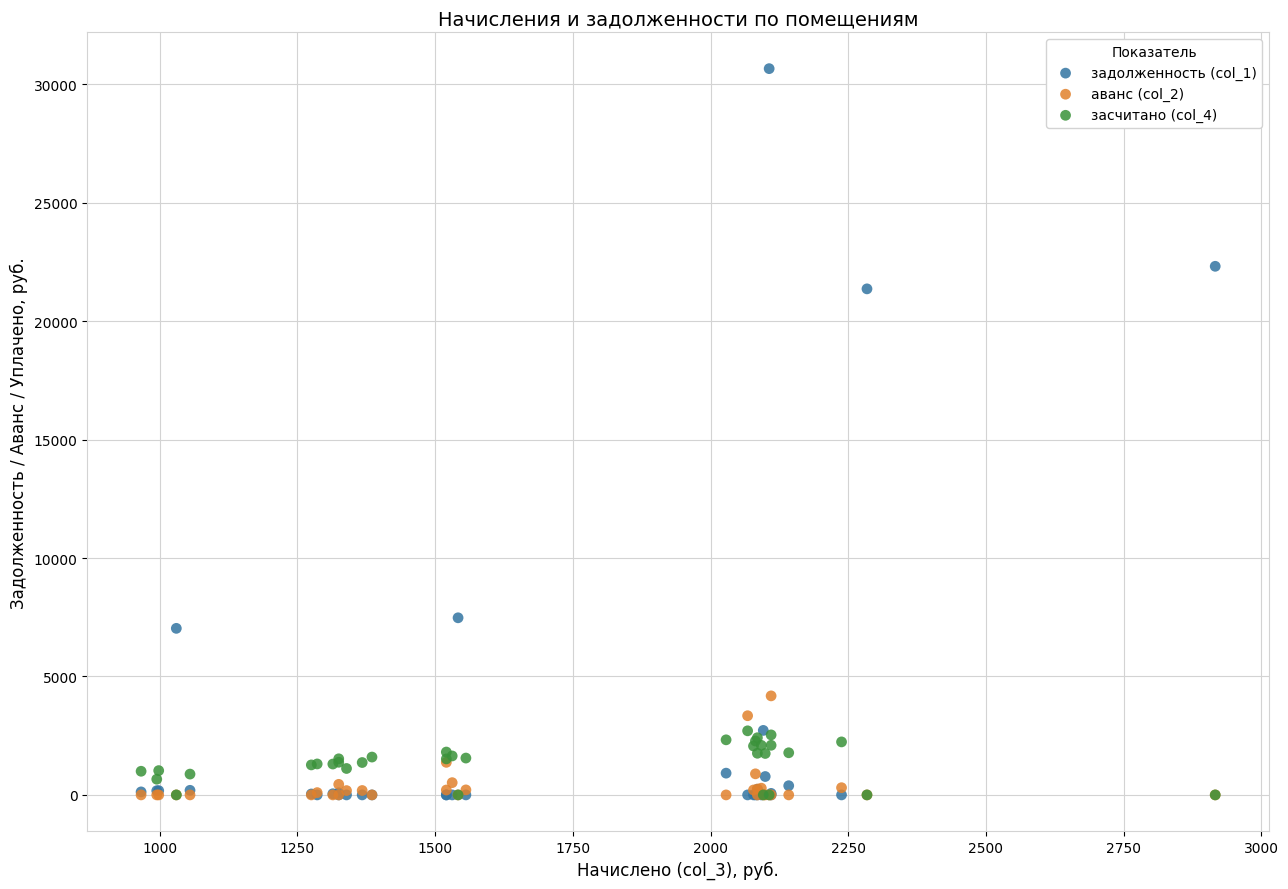

Across all series, what Y value is closest to 15331?

21365.4